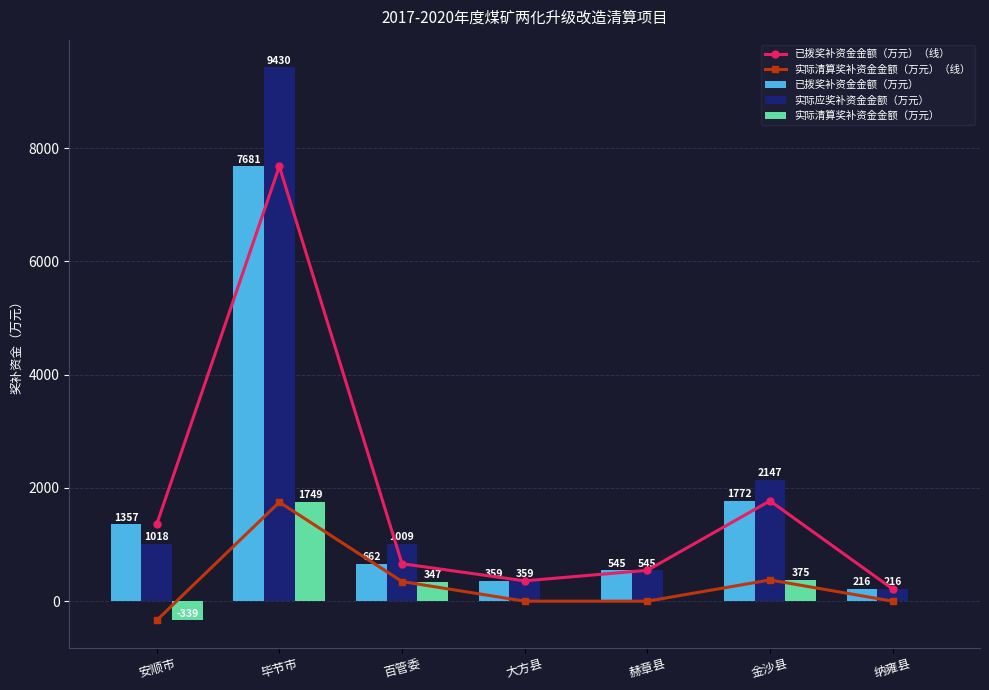

What is the total value across all series at 百管委?

3027.0